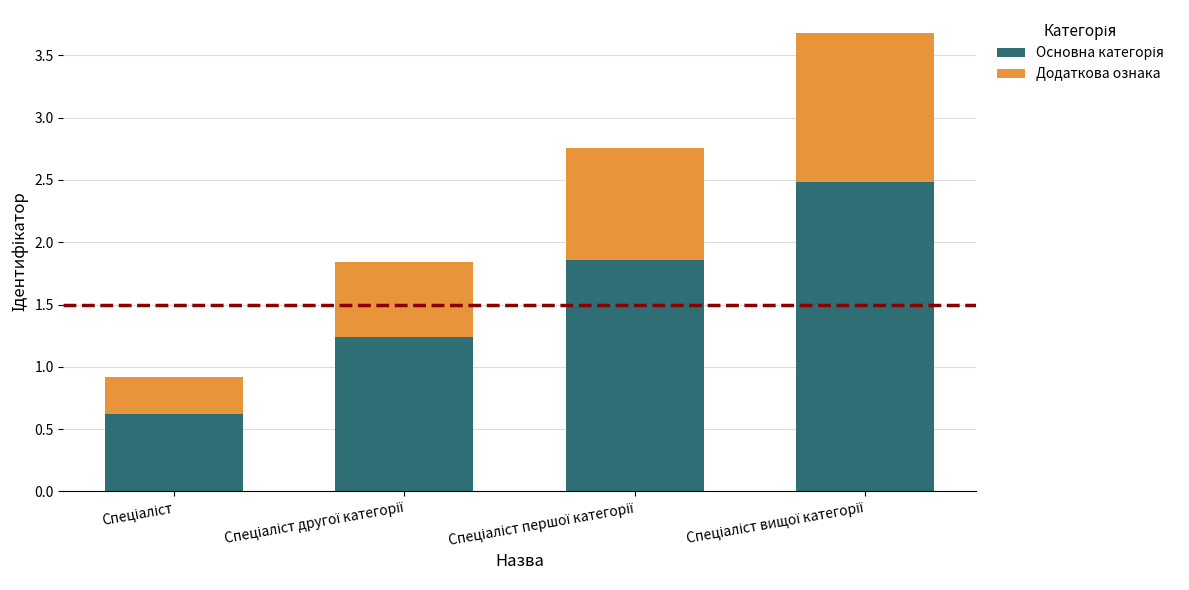

True or false: Додаткова ознака has a value of 1.4 at Спеціаліст першої категорії.

False